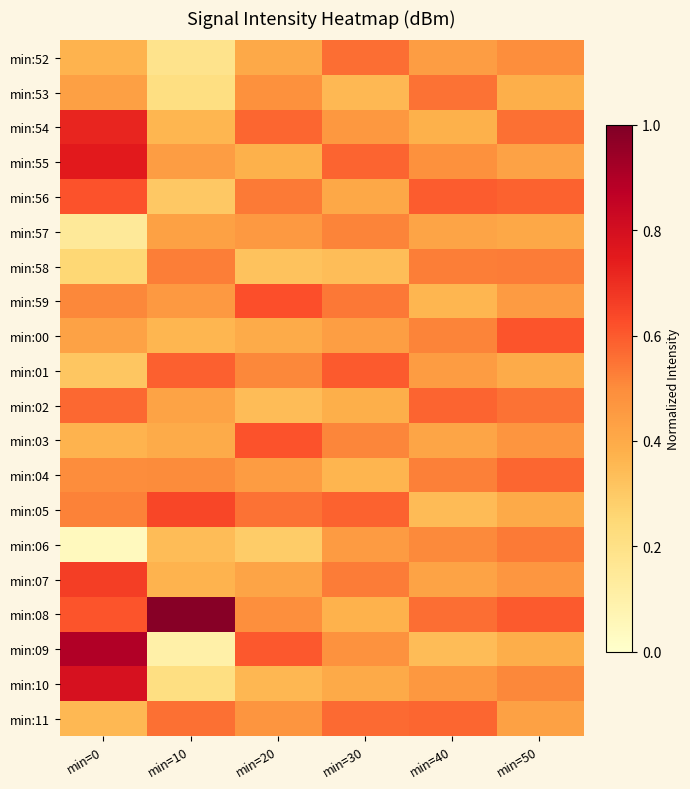

Which series has the widest spread of values?

min:09